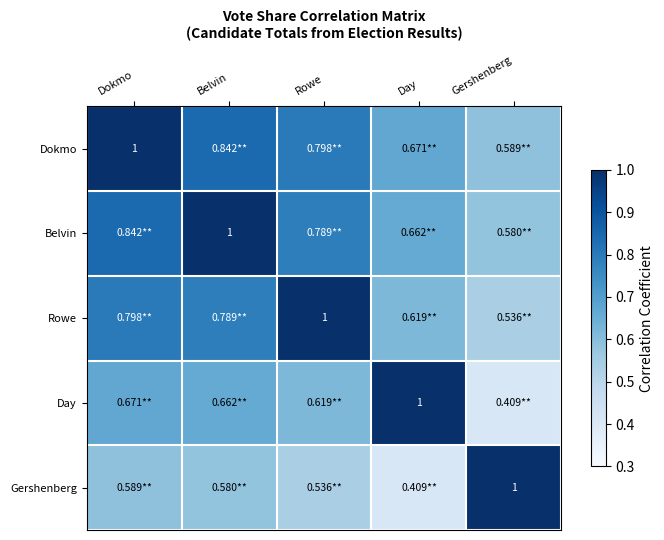

What is the sum of the Gershenberg values at Day and Dokmo?

1.0